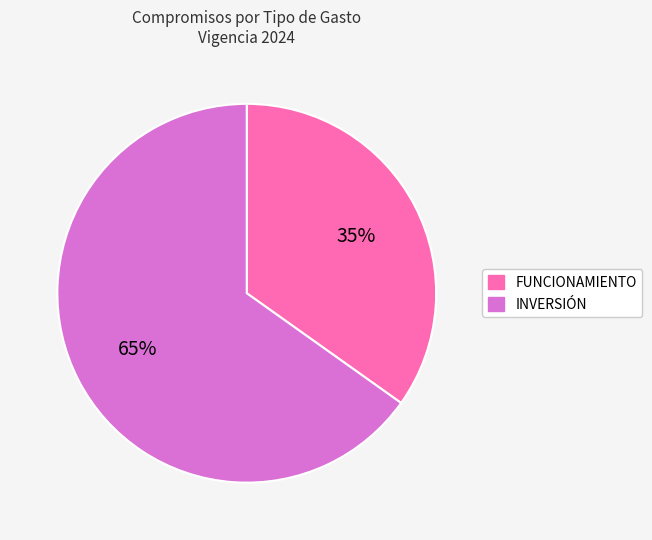

To the nearest percent, what is the difference between the largest and smallest slice percentages?

30%